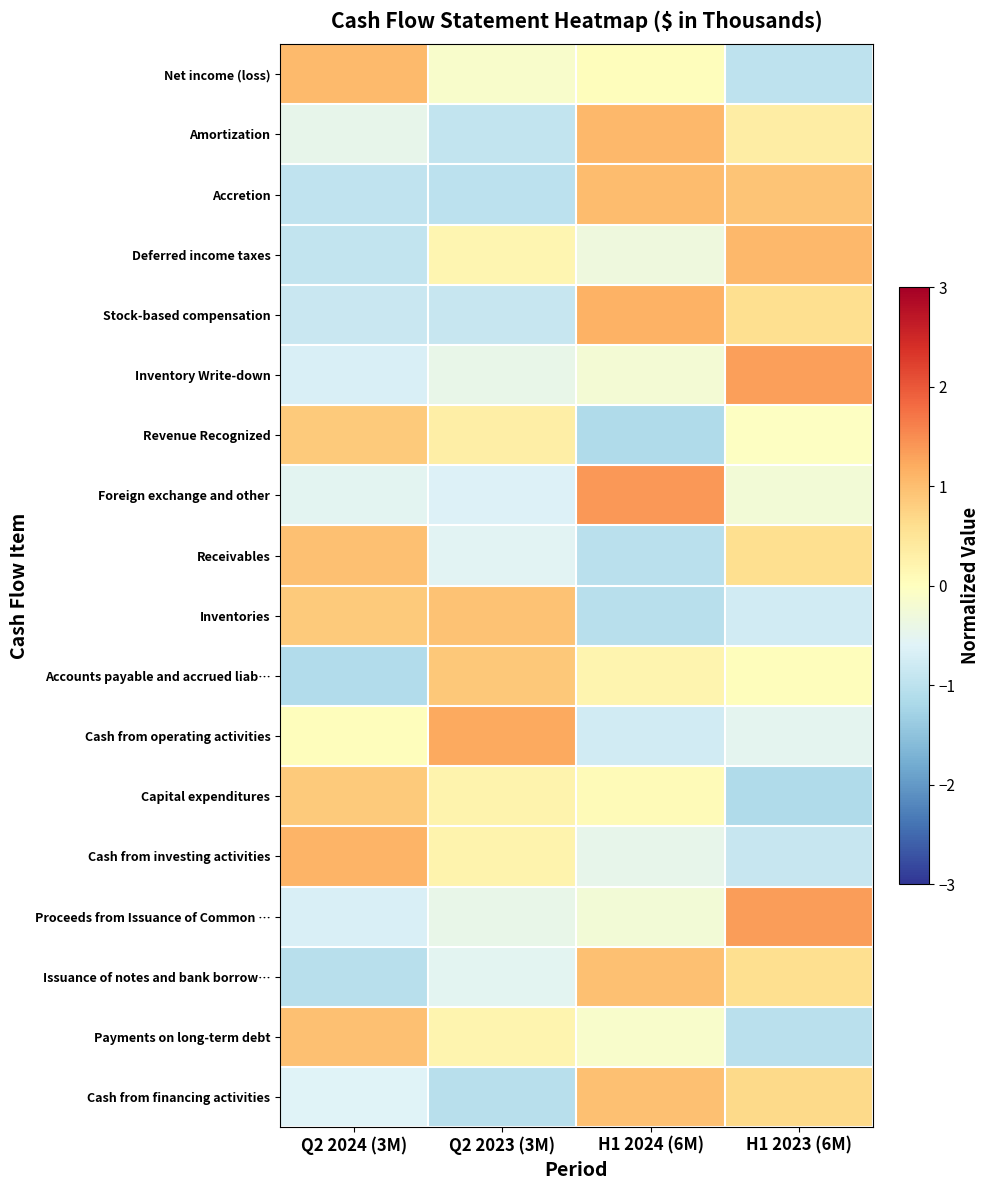

At how many categories does at least one series exceed 0?

4